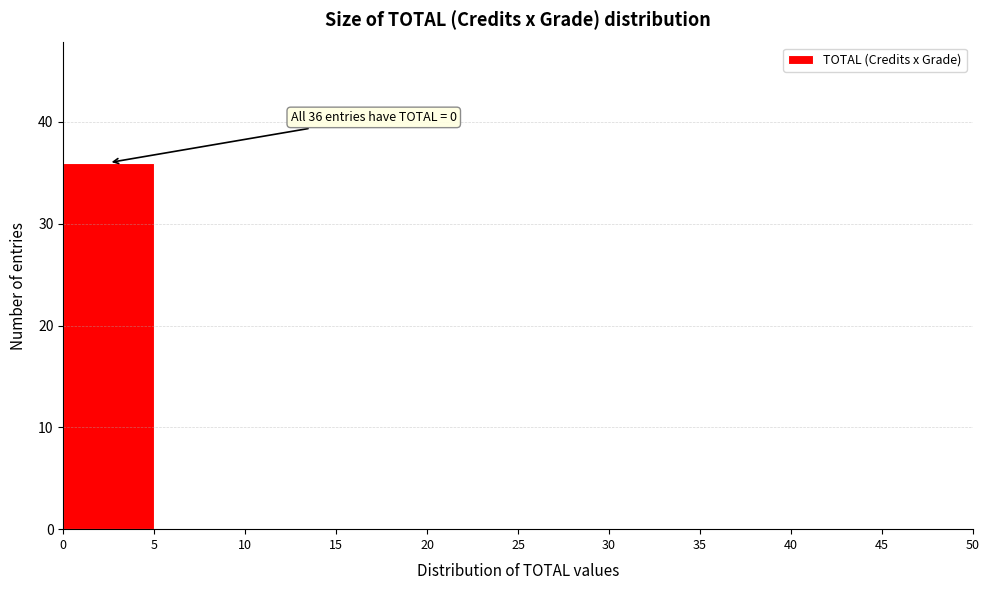

Which range on the x-axis has the tallest bar?

0 to 5